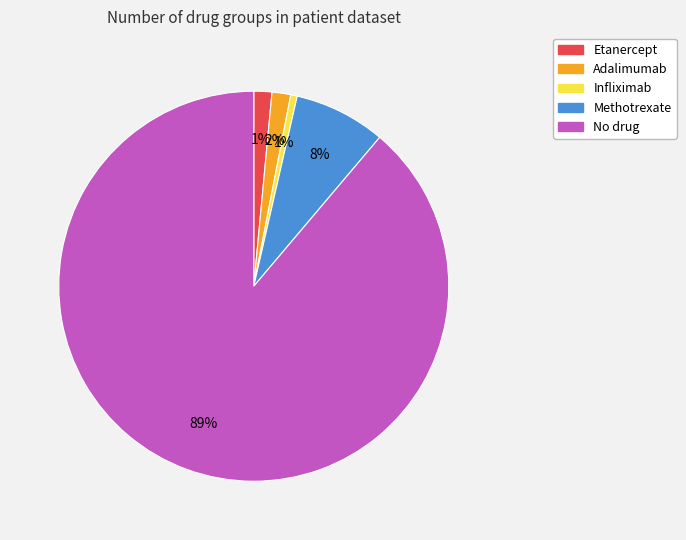

Does any single category account for the majority?

Yes